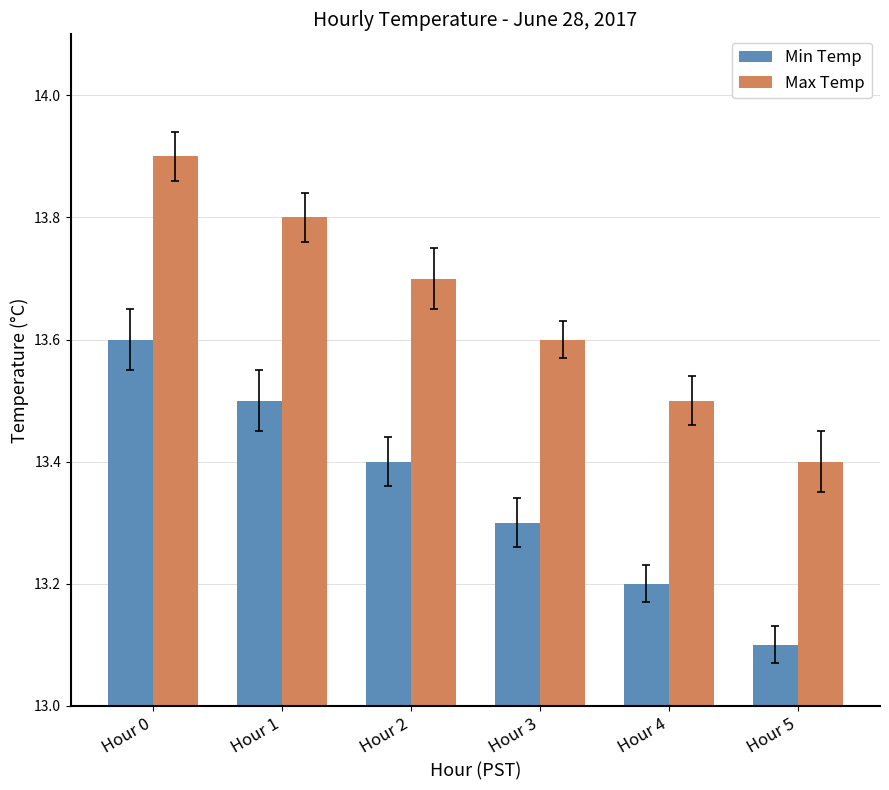

Rank the series by their average value, from highest to lowest.

Max Temp, Min Temp